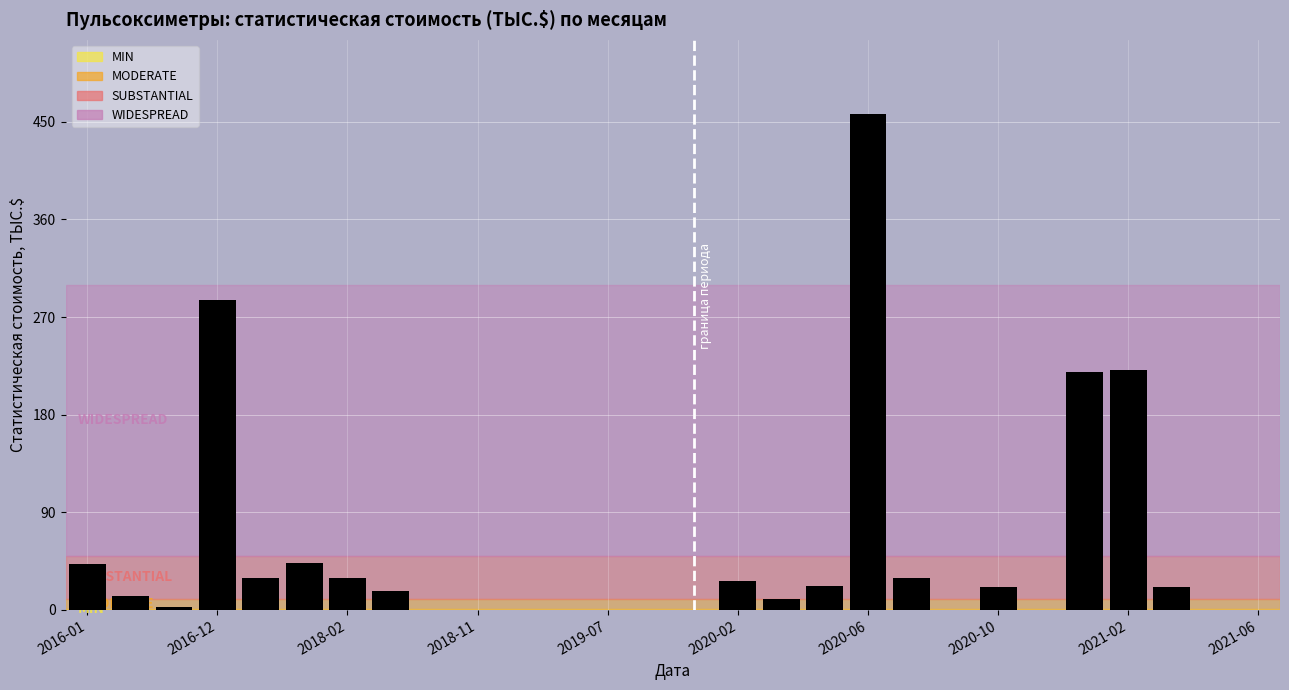

What is the sum of all values?

1491.6